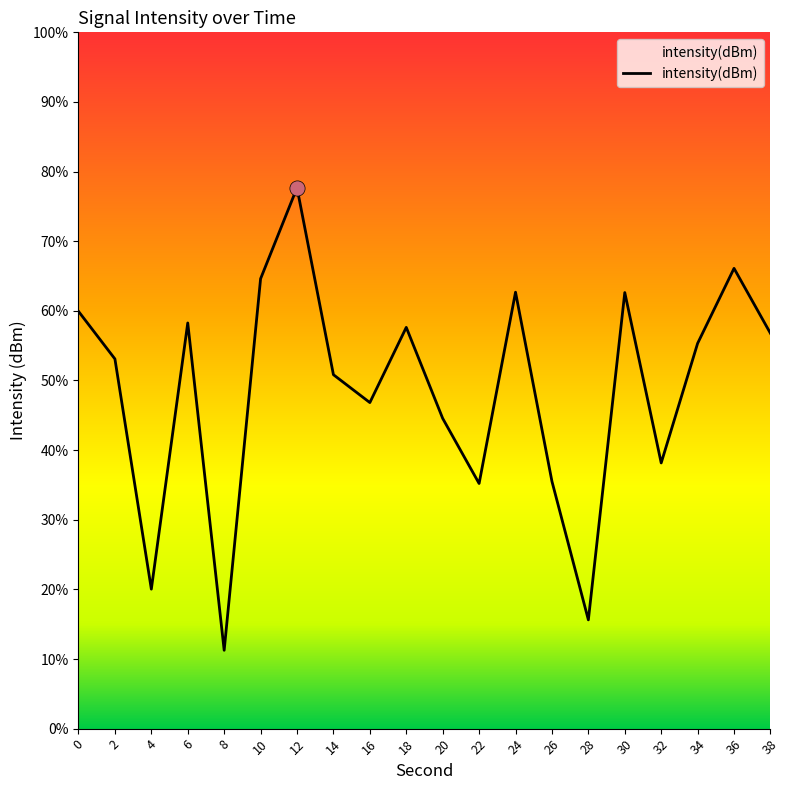

What is the change in value from 12 to 28?

-18.6